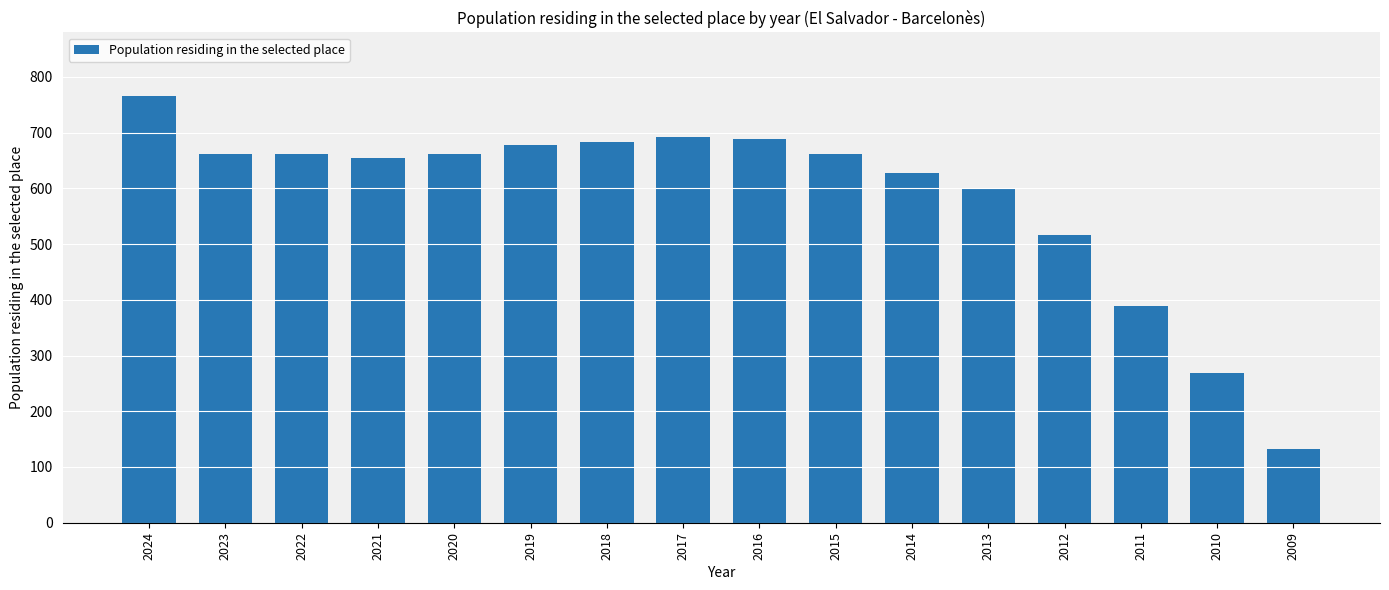

The chart shows a value of 391 at 2010. True or false?

False